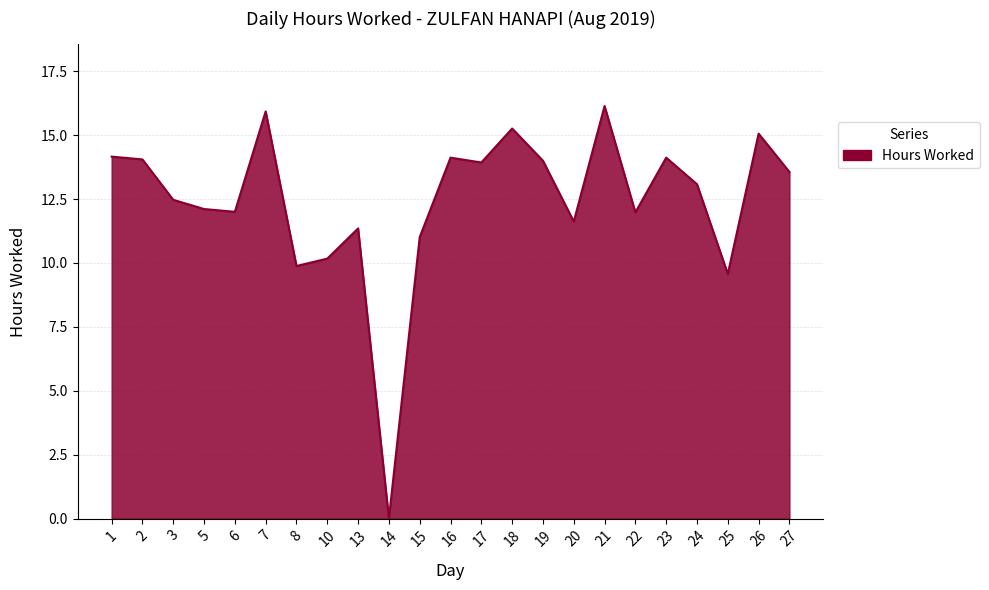

Does the chart display data point markers on the line(s)?

No